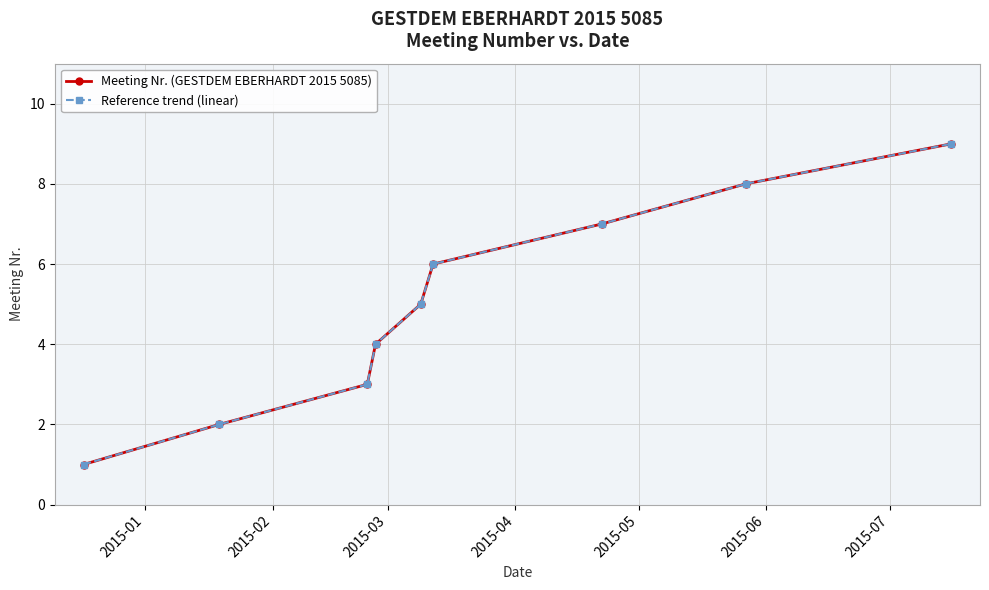

What is the difference between the maximum and second lowest values in the Reference trend (linear) series?

7